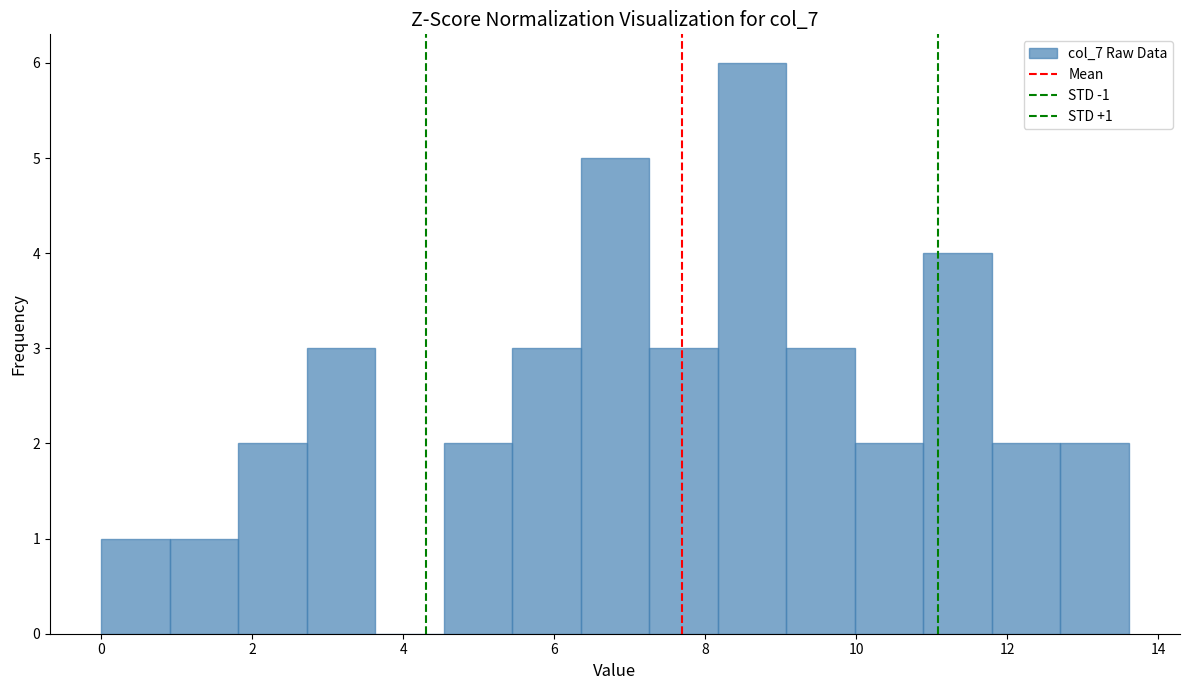

Over which range of the x-axis is the bar tallest?

8.2 to 9.0